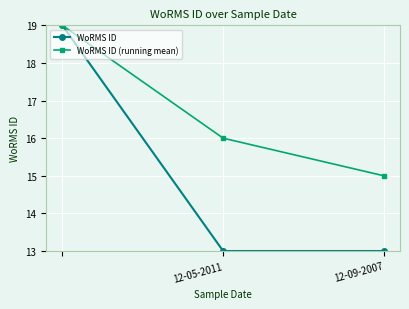

What is the minimum value shown in the chart?

13